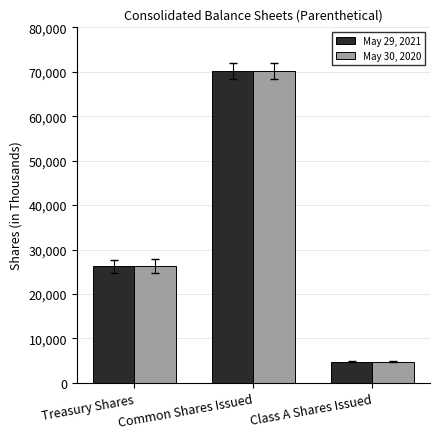

Reading left to right, list all the values displayed in this chart.

May 29, 2021: Treasury Shares=26202	Common Shares Issued=70261	Class A Shares Issued=4800
May 30, 2020: Treasury Shares=26287	Common Shares Issued=70261	Class A Shares Issued=4800